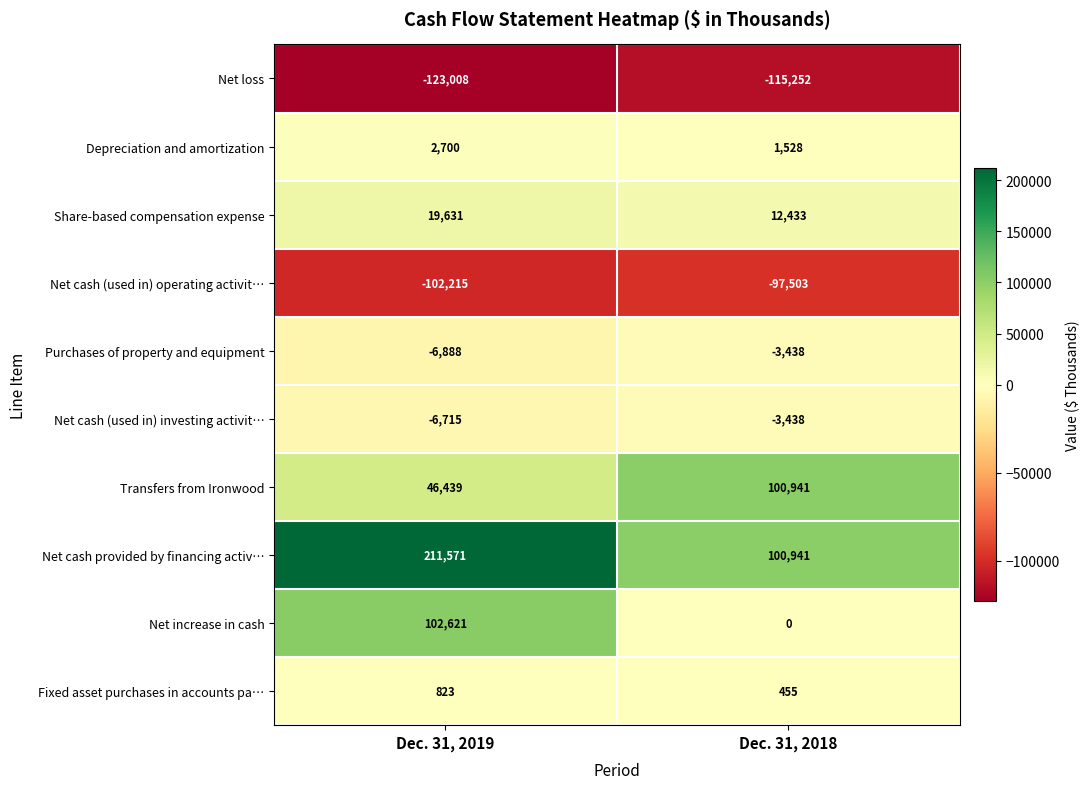

Read the Net loss value at Dec. 31, 2019, to the nearest 100.

-123000